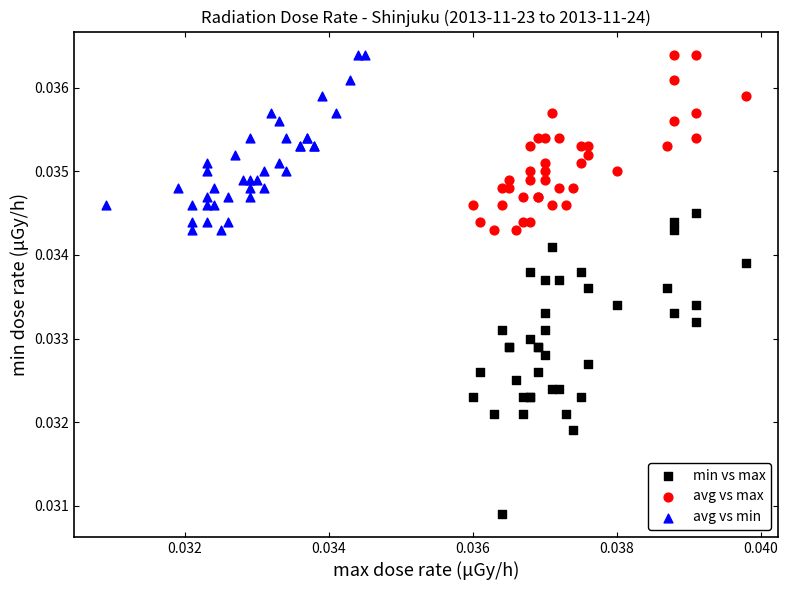

Which series has the largest Y range (max minus min)?

min vs max